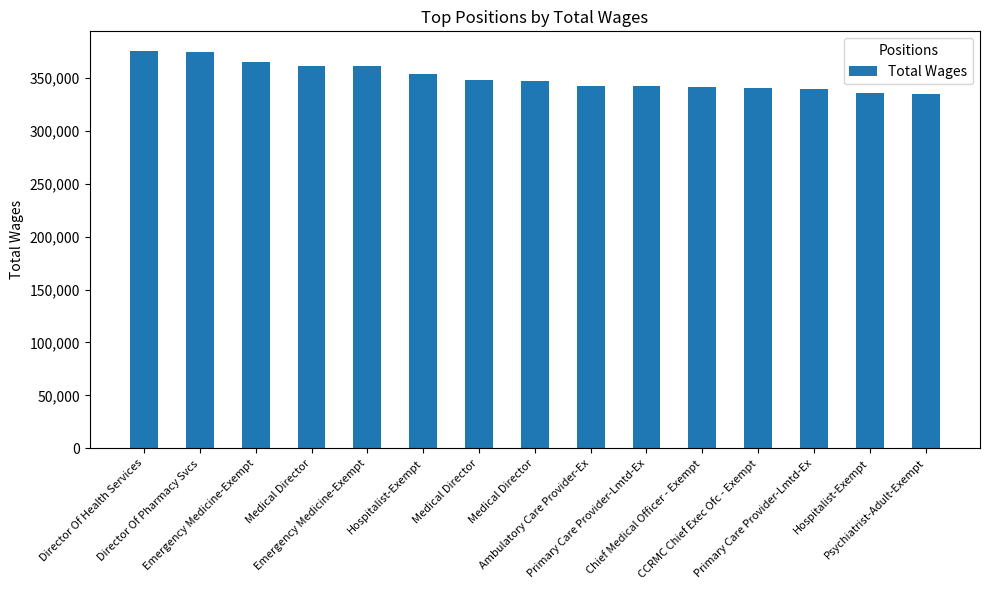

Are the bars horizontal?

No